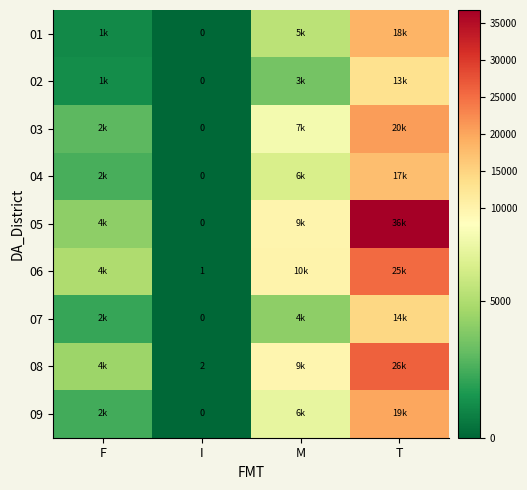

At which label is 02 closest to 6546?

M